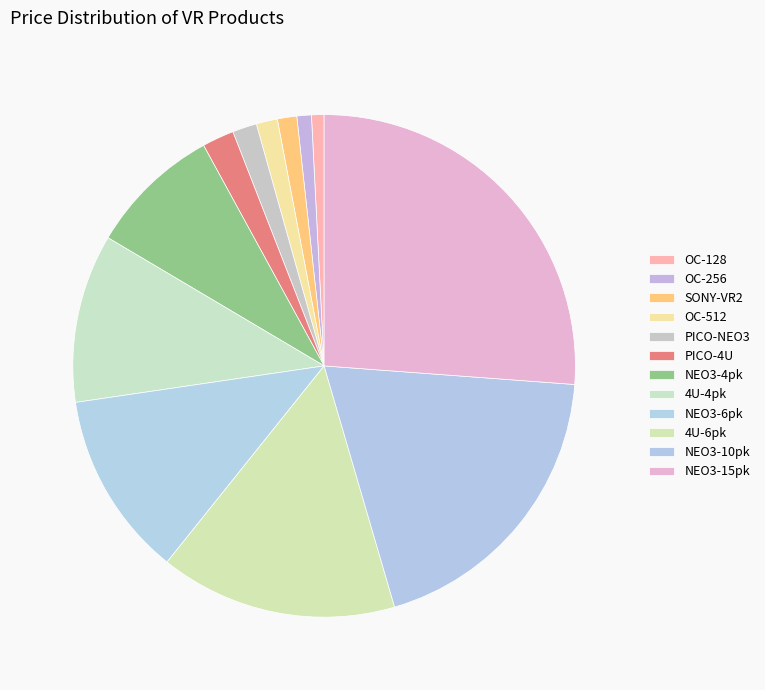

To the nearest percent, what is the average slice percentage?

8%